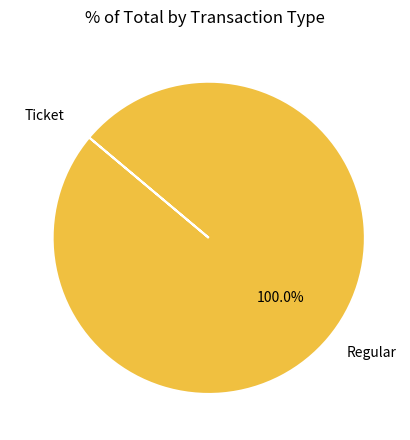

Is there a majority slice in this chart?

Yes